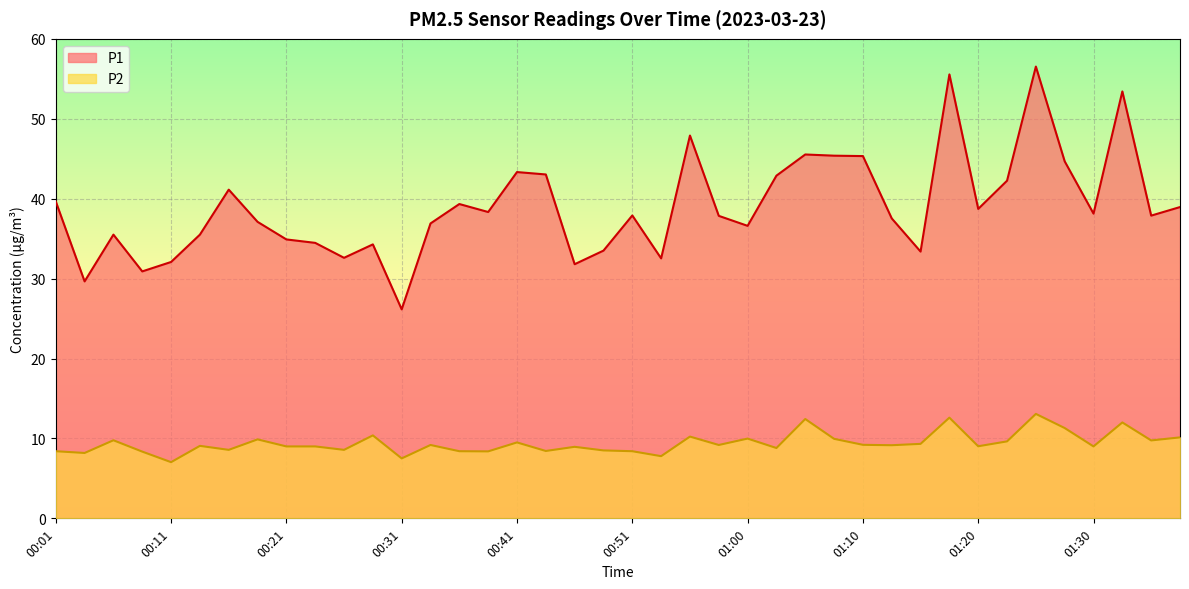

What are all the series names shown in the legend?

P1, P2